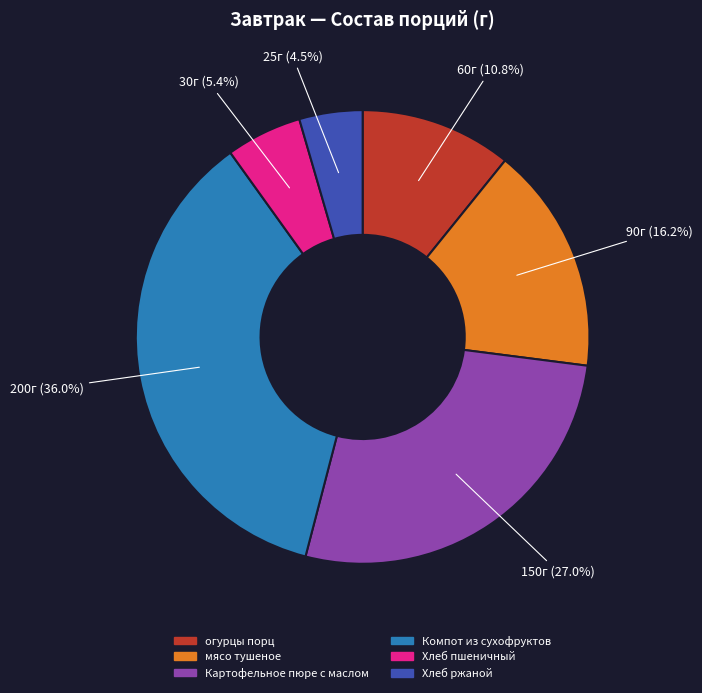

To the nearest percent, what is the difference between the Хлеб ржаной and Компот из сухофруктов slice percentages?

32%